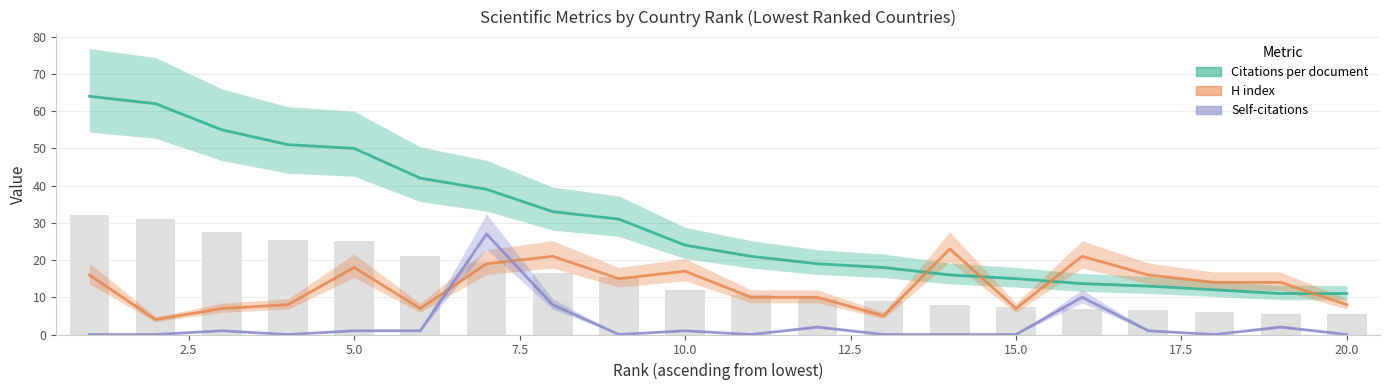

How many data points in Citations per document are above 24?

9